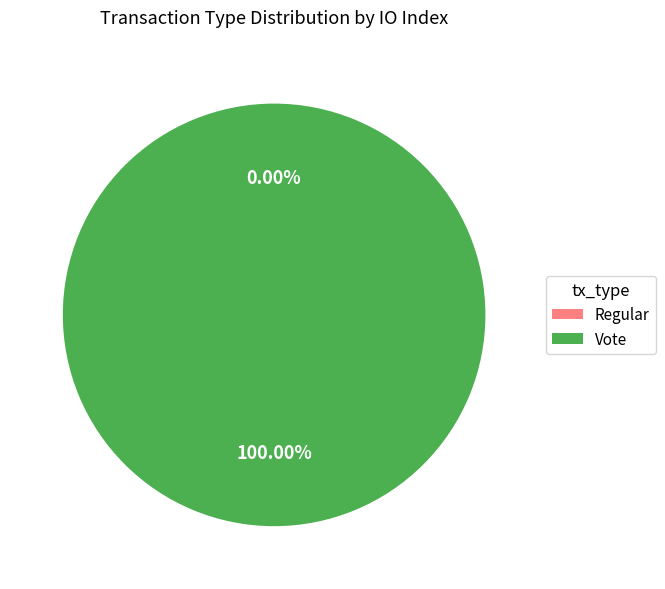

To the nearest percent, what is the combined percentage of Regular and Vote?

100%